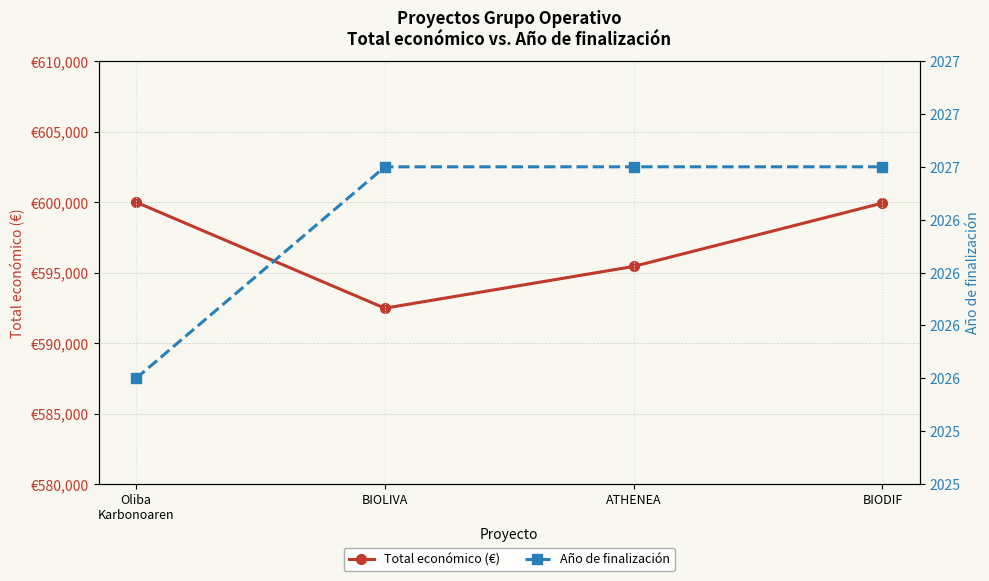

Which series has the widest spread of values?

Total económico (€)